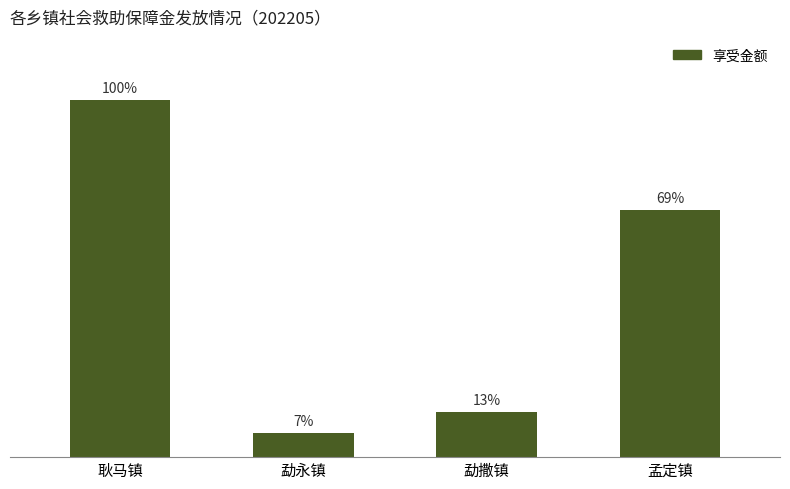

Approximately how many times larger is the value at 勐撒镇 compared to 勐永镇?

1.9